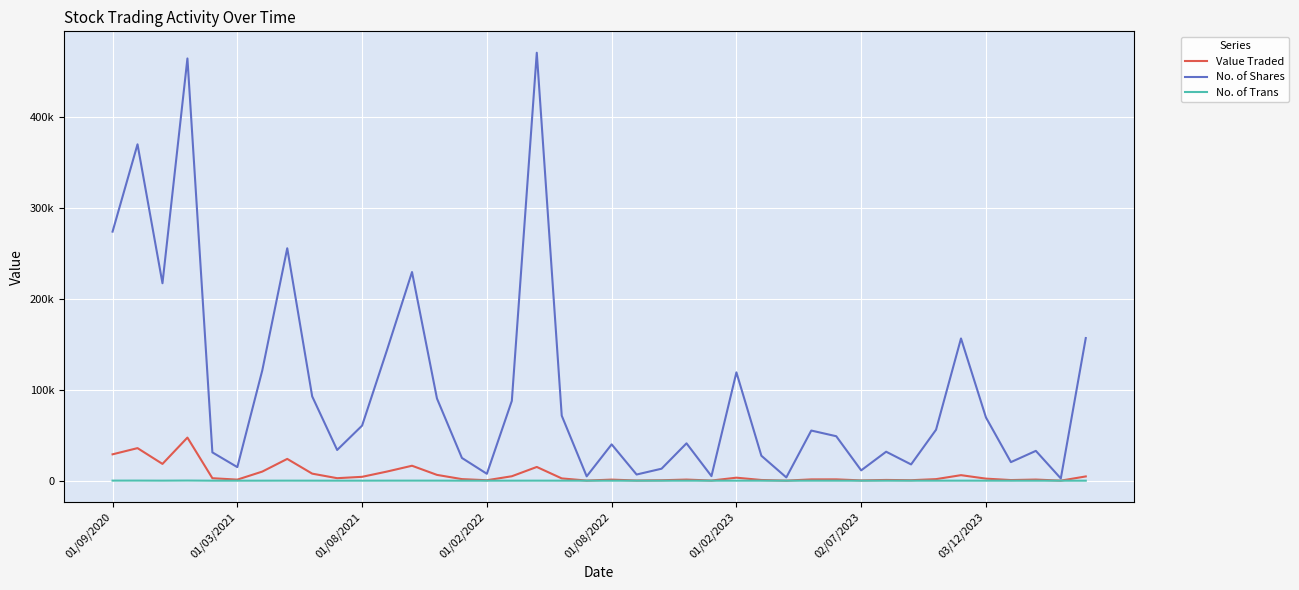

What are all the series names shown in the legend?

Value Traded, No. of Shares, No. of Trans